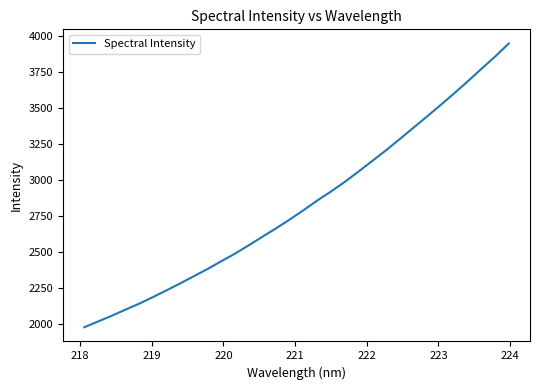

Reading left to right, what are all the values shown in this chart?

1977.5	2017.2	2057.1	2099.3	2141.0	2186.2	2233.7	2281.6	2331.9	2381.8	2435.9	2488.4	2546.0	2605.7	2664.1	2725.3	2789.6	2856.4	2918.9	2985.1	3056.3	3129.8	3203.1	3280.8	3359.2	3438.1	3518.0	3599.4	3683.5	3770.3	3855.4	3946.0